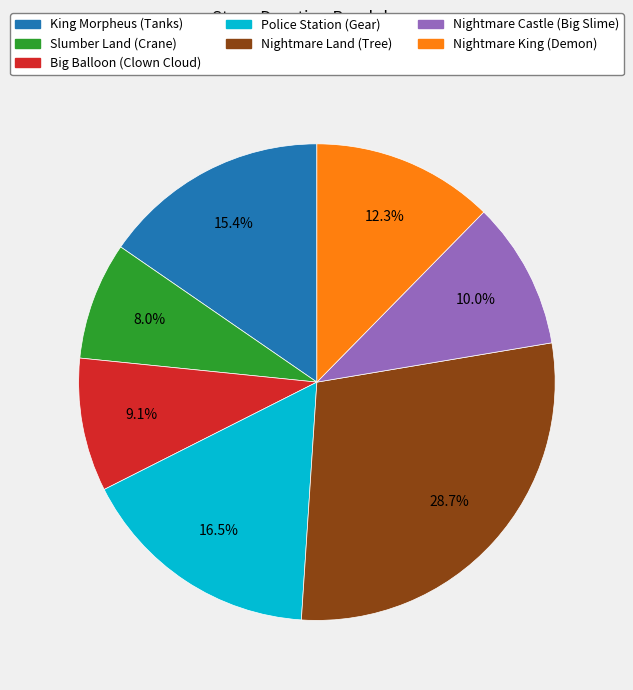

To the nearest percent, what is the average slice percentage?

14%